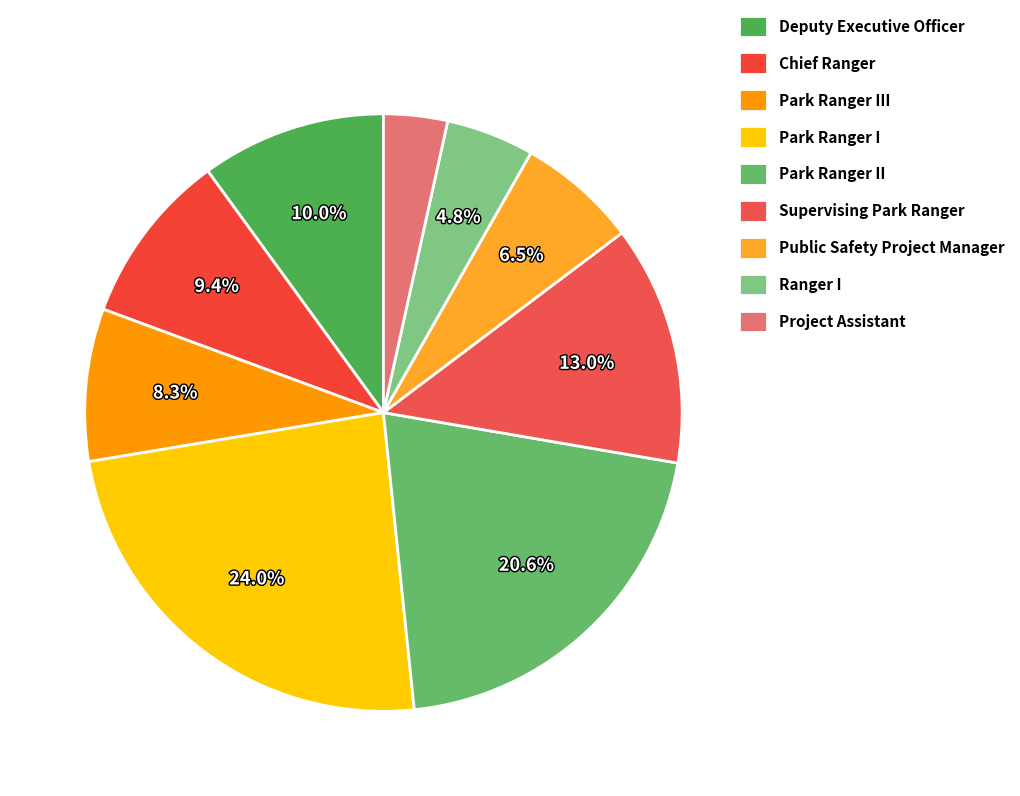

True or false: Project Assistant accounts for 9% of the total.

False